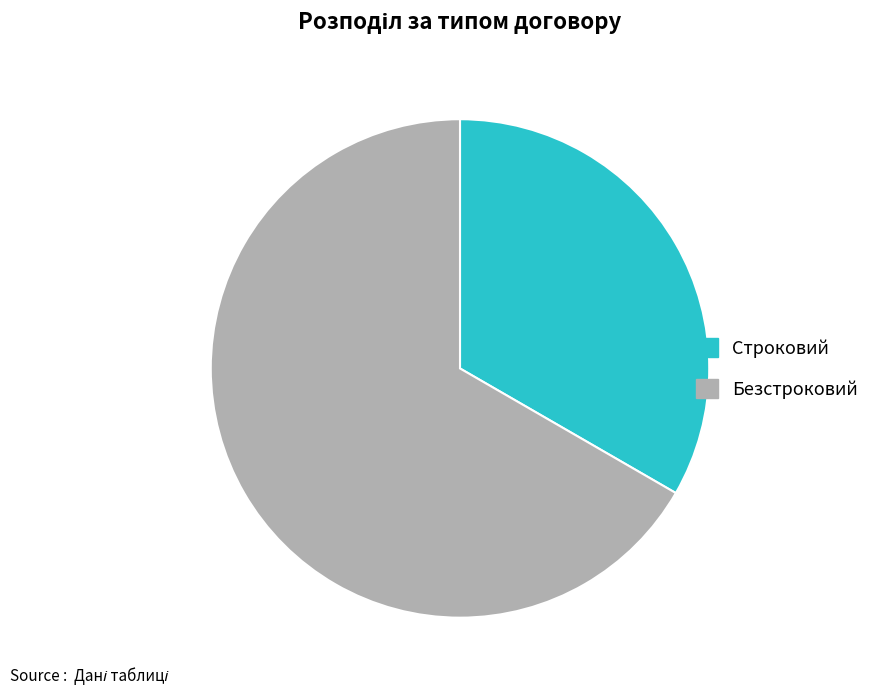

The Безстроковий slice represents 77% of the pie. True or false?

False